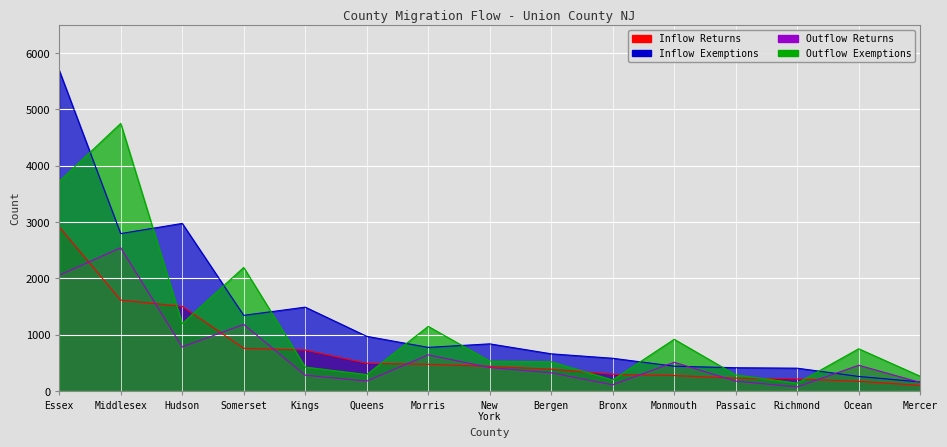

Is the value of Outflow Returns at Queens greater than the value of Inflow Returns at Kings?

No